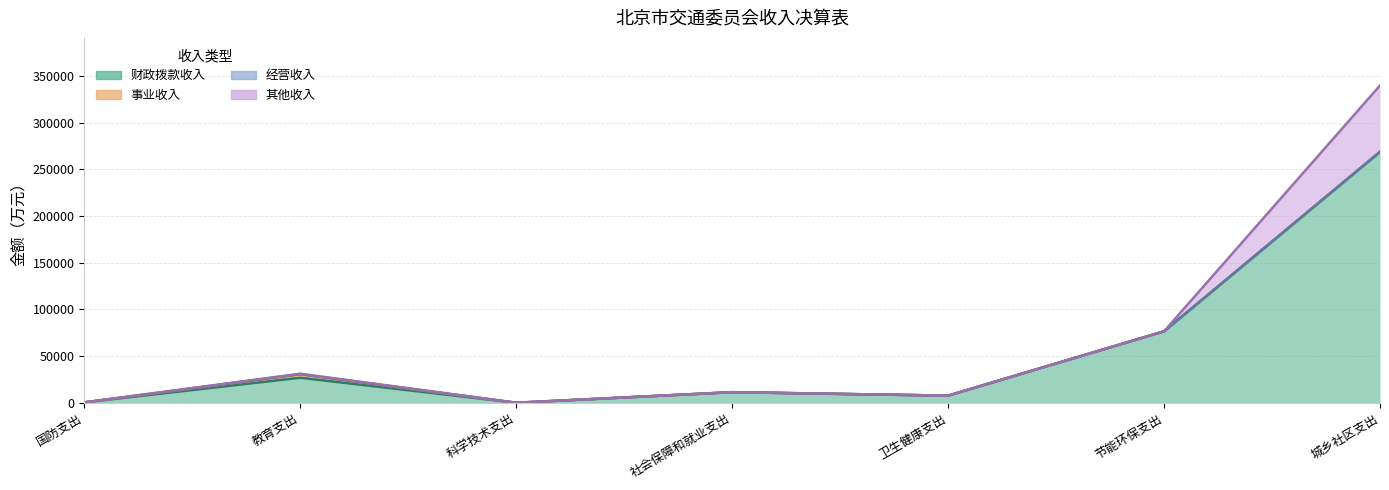

Rank the series at 节能环保支出 from highest to lowest value.

财政拨款收入, 事业收入, 经营收入, 其他收入